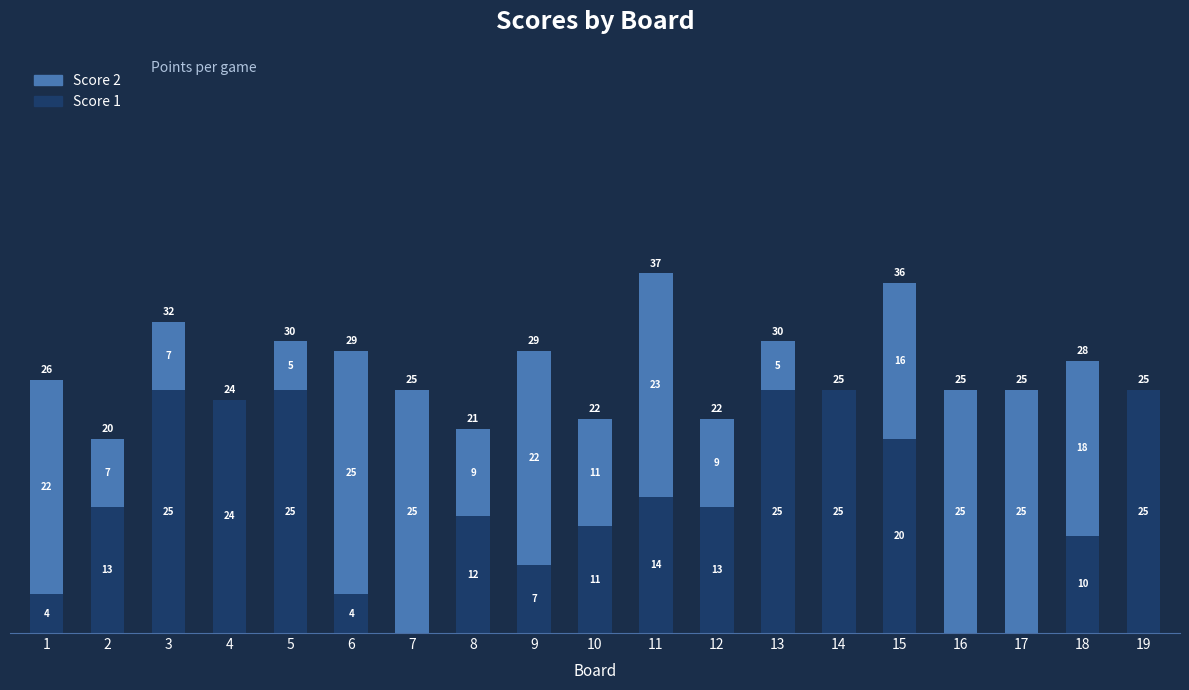

Reading right to left, transcribe the values for Score 1.

19=25	18=10	17=0	16=0	15=20	14=25	13=25	12=13	11=14	10=11	9=7	8=12	7=0	6=4	5=25	4=24	3=25	2=13	1=4